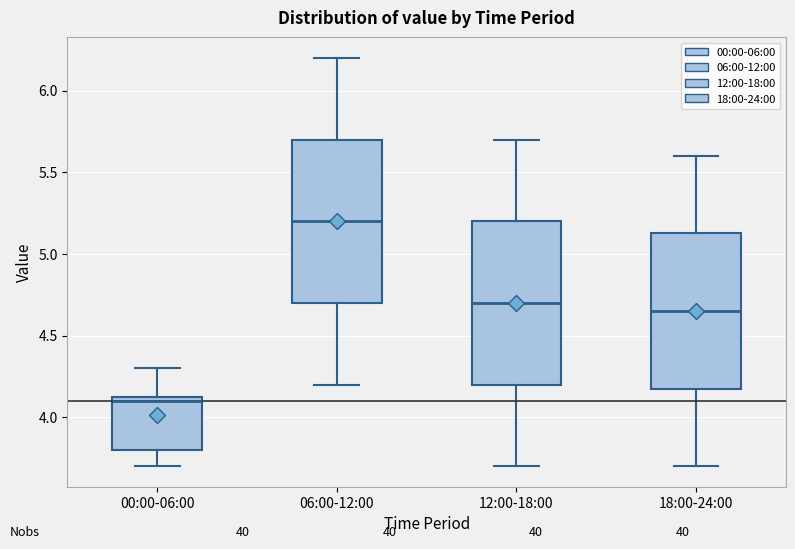

Which box's median line is the lowest?

00:00-06:00